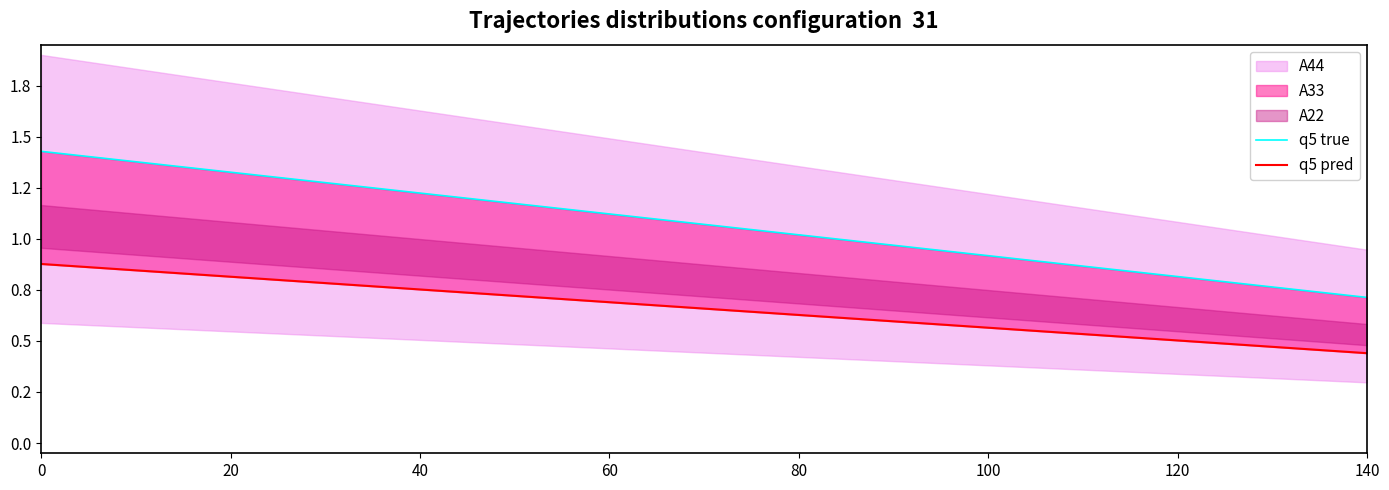

The q5 pred series shows 1.0 at 140. True or false?

False